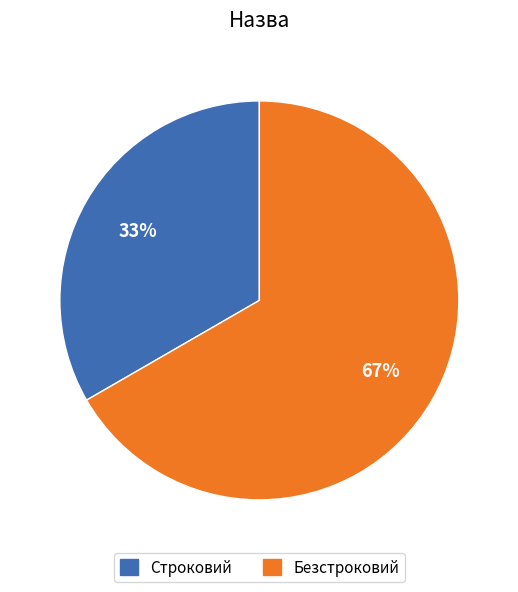

Which slice represents more than half of the pie?

Безстроковий